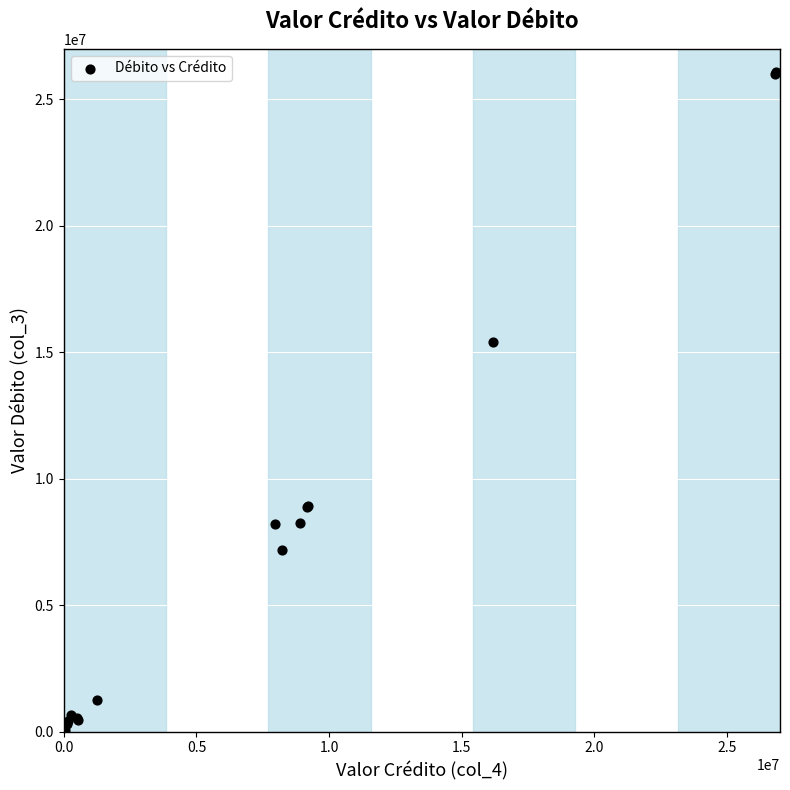

What Y value in the scatter plot is closest to 13044443?

15413377.0